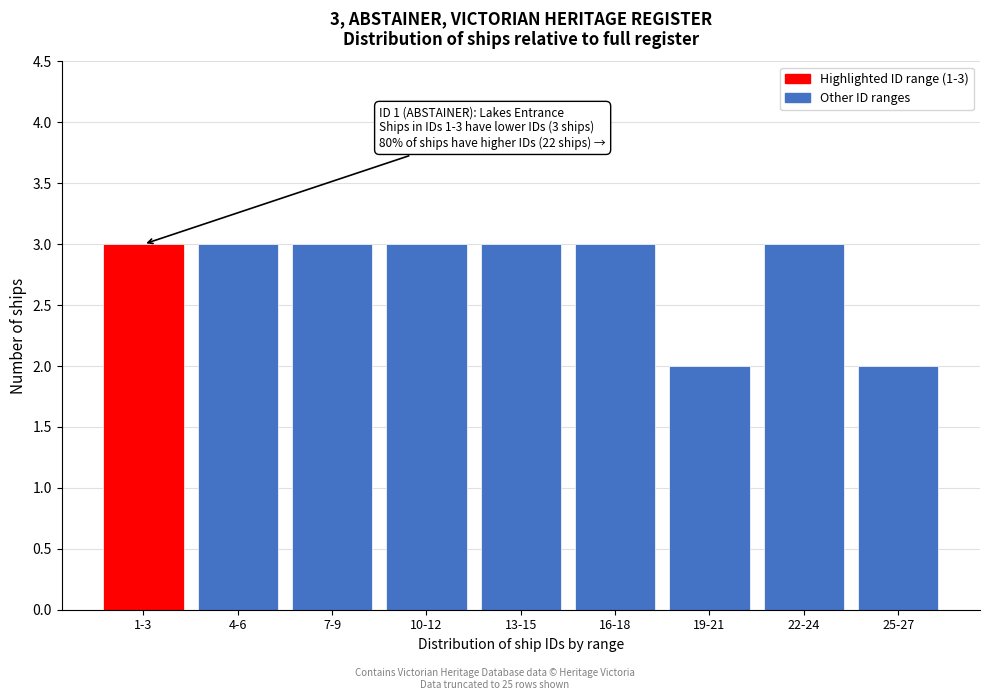

Reading left to right, extract all data points from this chart.

1-3=3	4-6=3	7-9=3	10-12=3	13-15=3	16-18=3	19-21=2	22-24=3	25-27=2